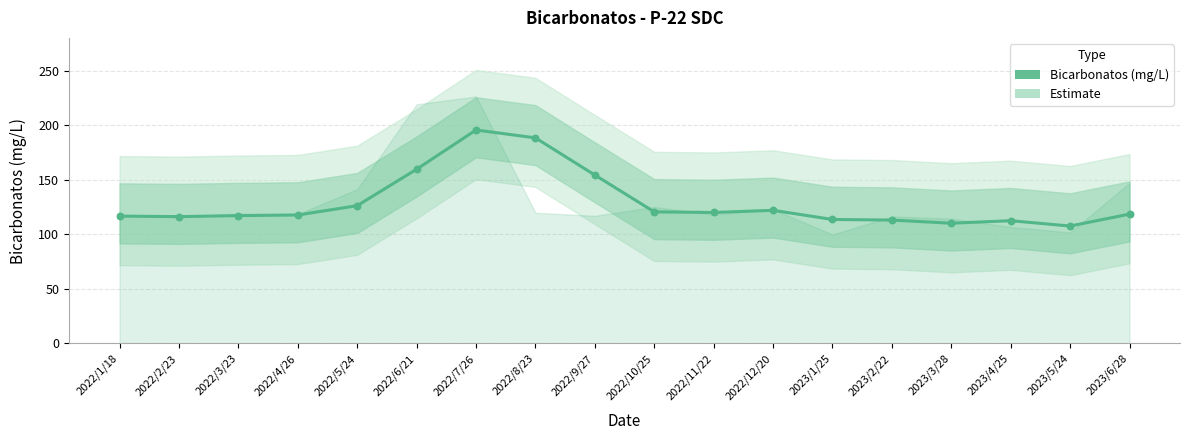

Which has a higher value, 2022/3/23 or 2023/3/28?

2022/3/23